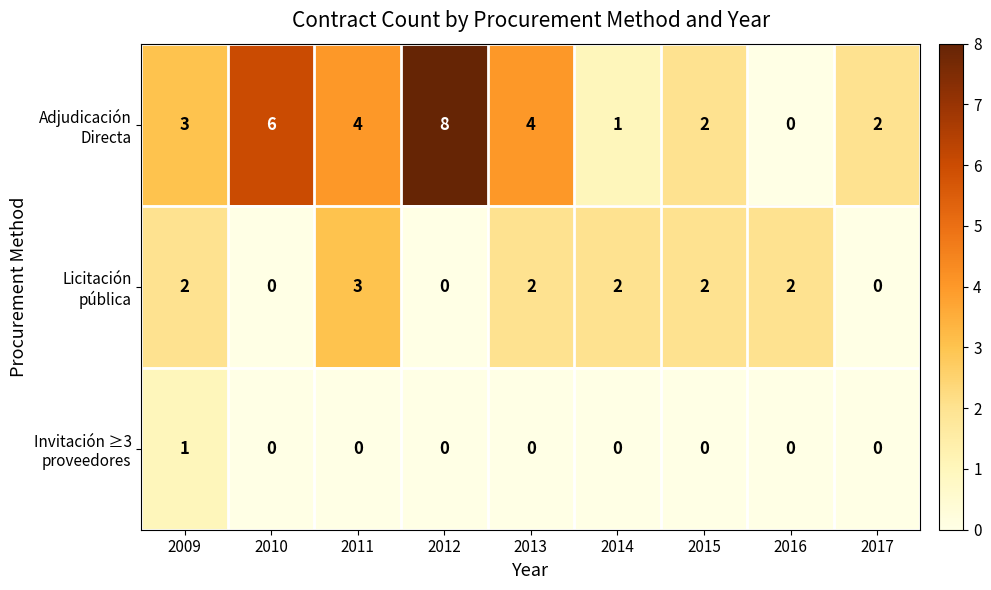

What is the greatest value displayed?

8